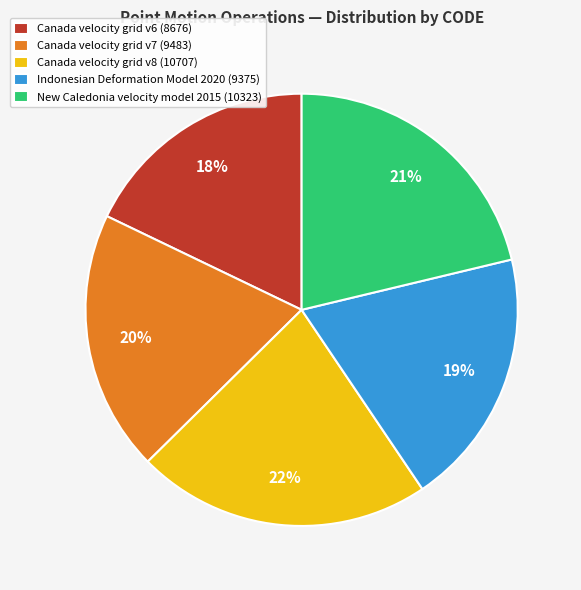

Combined, do Canada velocity grid v7 and Canada velocity grid v8 account for over 50%?

No